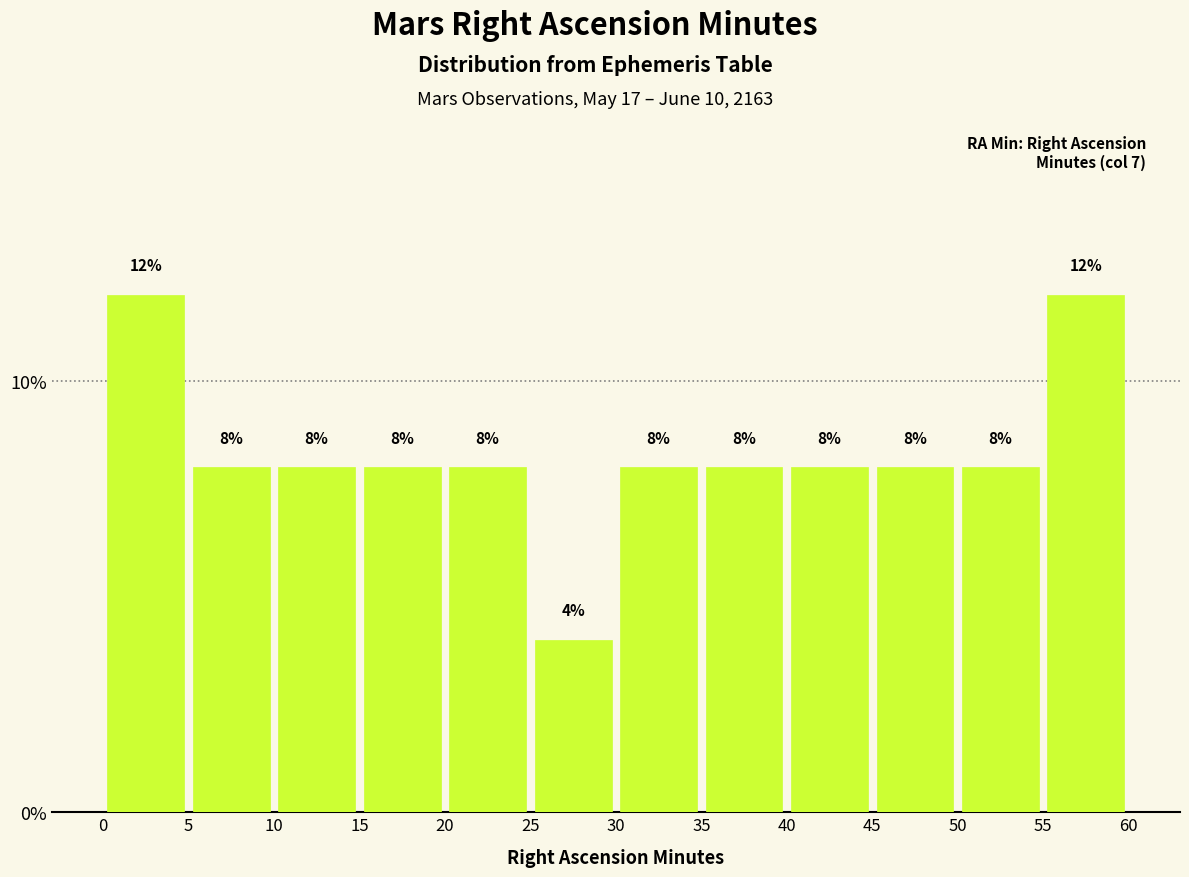

Reading left to right, transcribe this chart: for each bar, give the range it covers on the x-axis and its height.

0 to 5: 12
5 to 10: 8
10 to 15: 8
15 to 20: 8
20 to 25: 8
25 to 30: 4
30 to 35: 8
35 to 40: 8
40 to 45: 8
45 to 50: 8
50 to 55: 8
55 to 60: 12